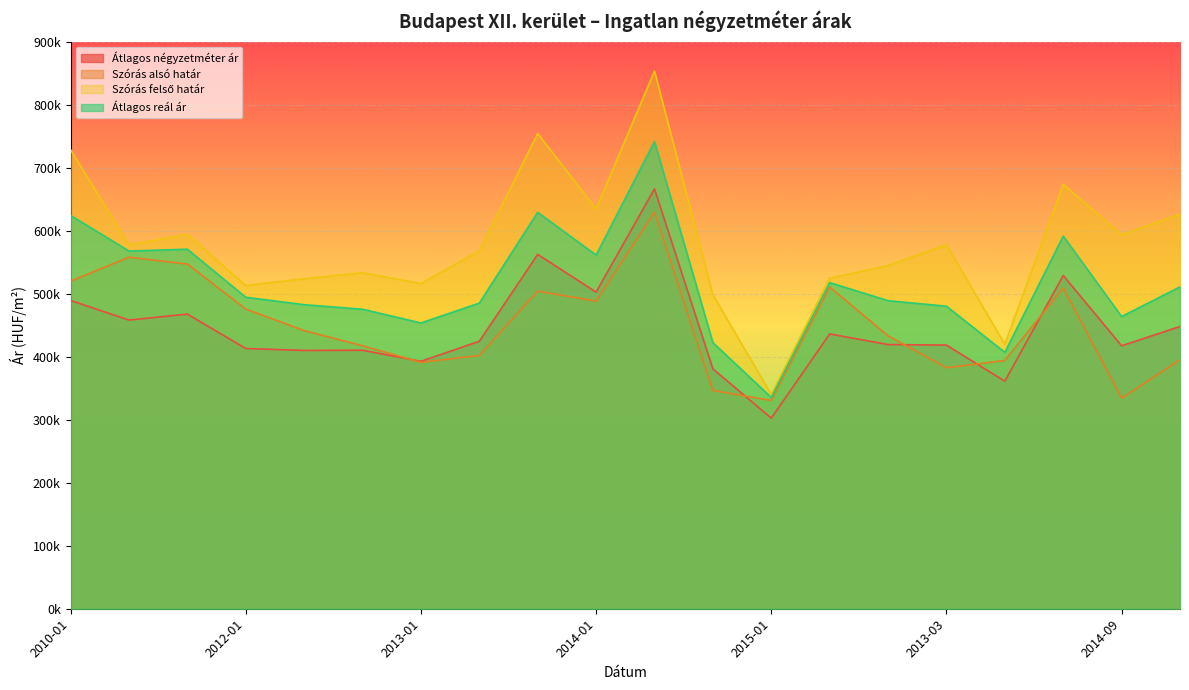

What is the value of the Szórás felső határ point at the 19th from the left?

593240